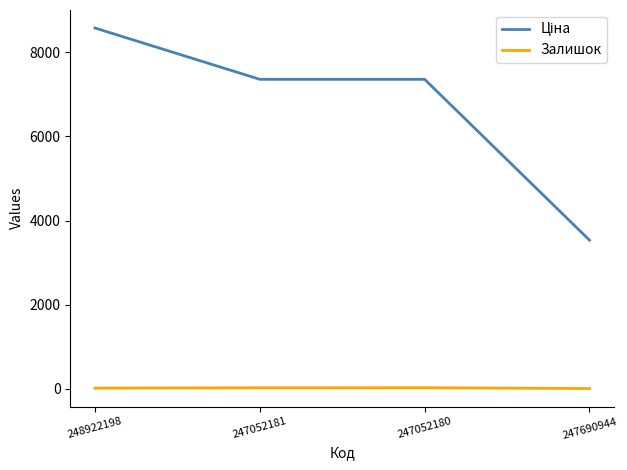

At which category is the sum across all series the highest?

248922198